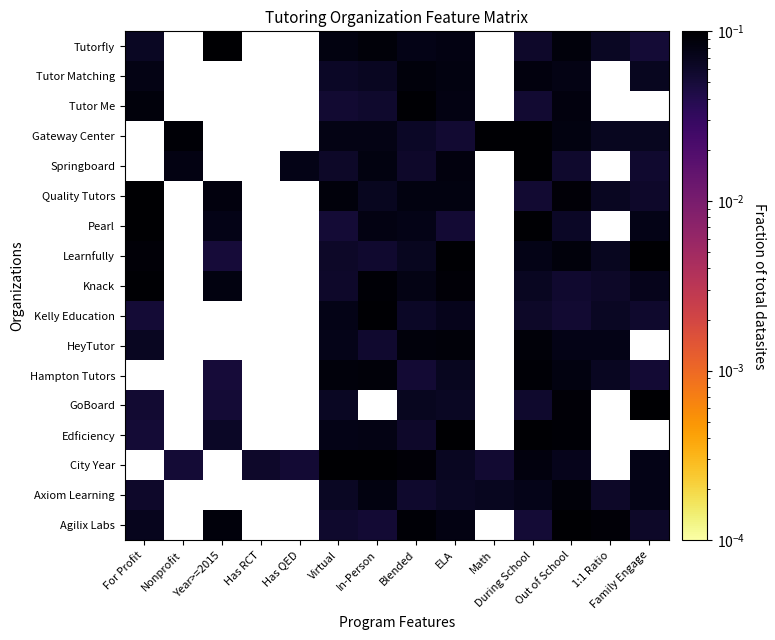

Is the value of Tutor Matching at Out of School greater than the value of Quality Tutors at For Profit?

No